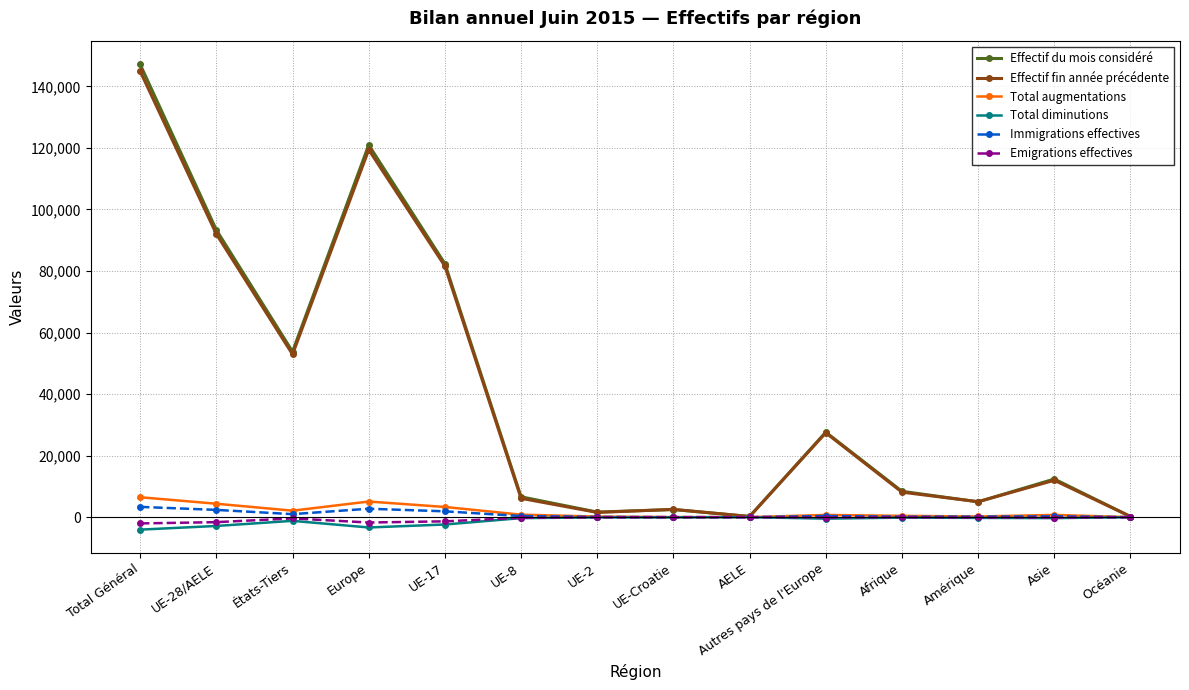

Which label corresponds to the largest value in the chart?

Total Général